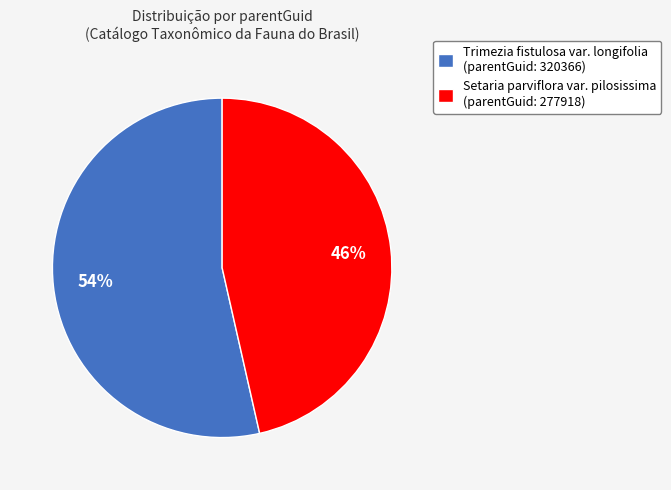

The Setaria parviflora var. pilosissima (parentGuid: 277918) slice represents 55% of the pie. True or false?

False